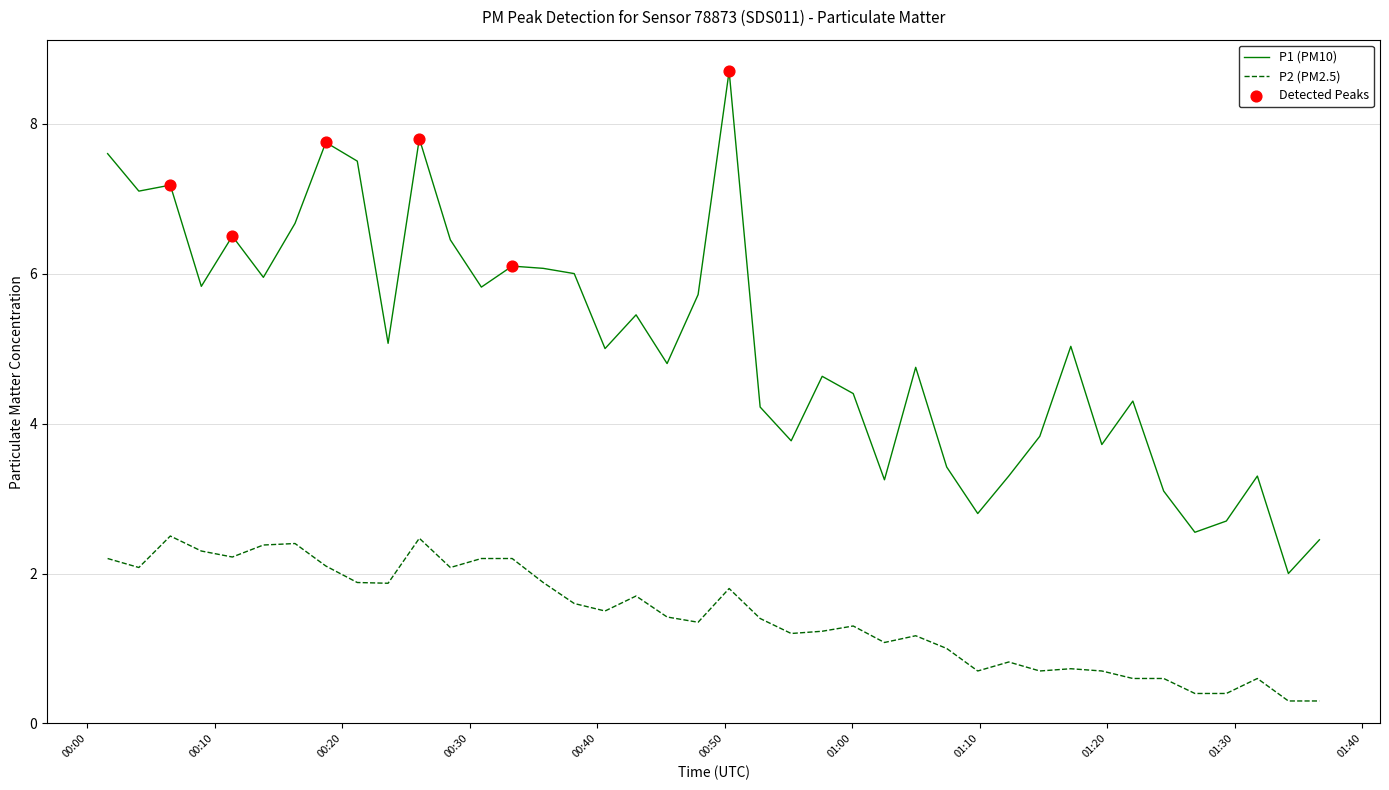

Which series has the largest total across all categories?

P1 (PM10)